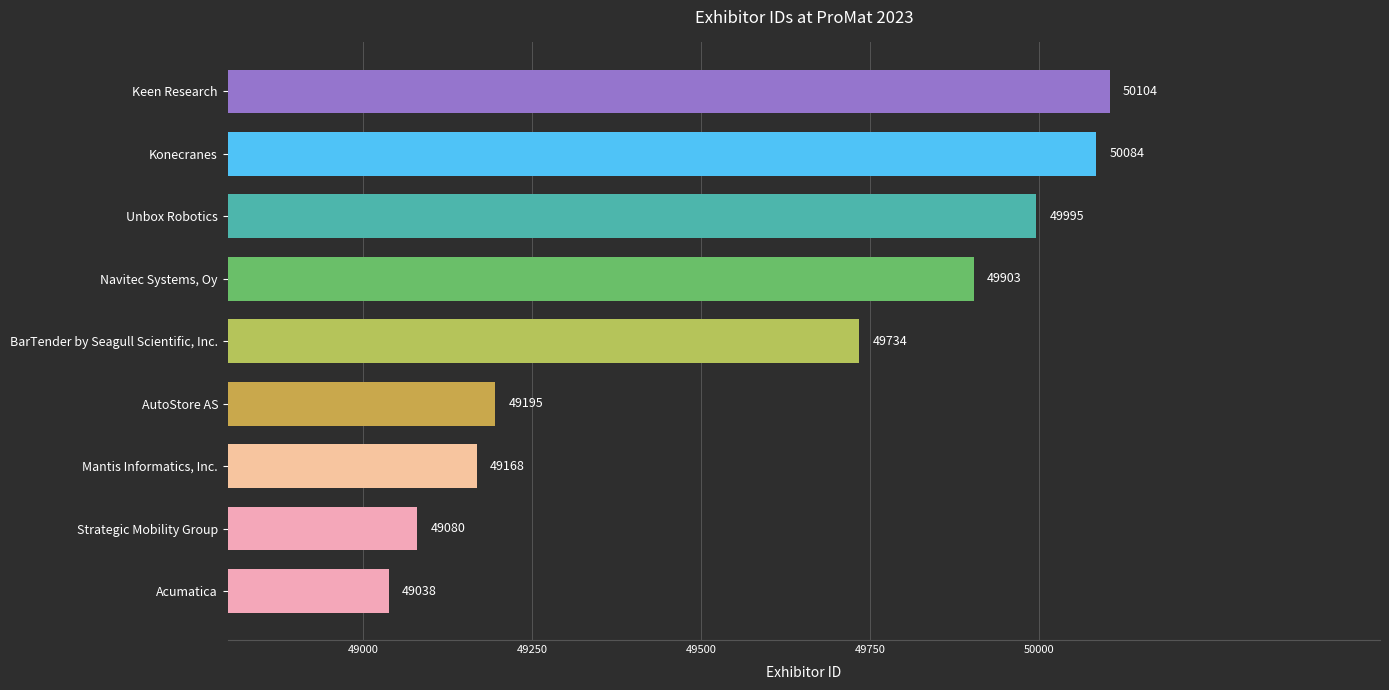

What is the difference between the maximum and minimum values?

1066